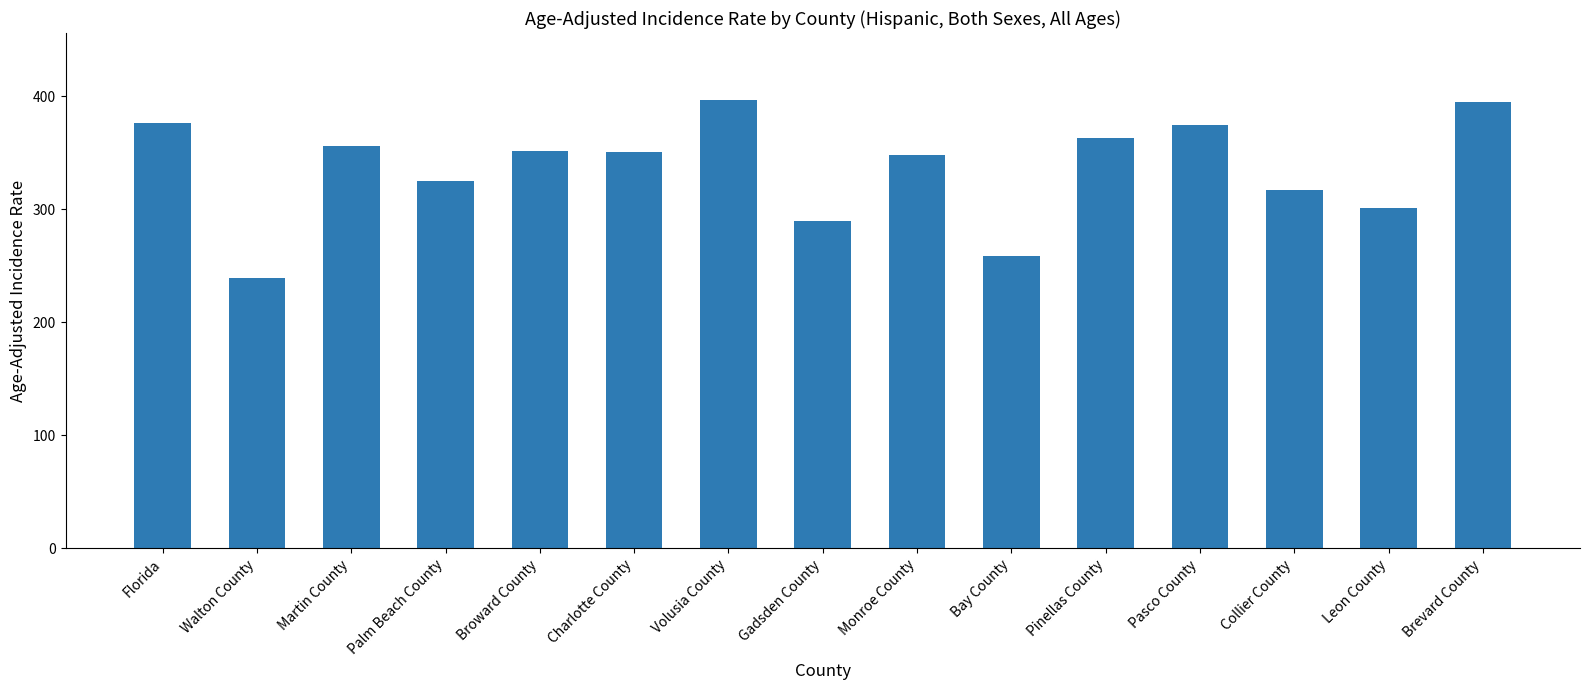

What position from the right is Palm Beach County?

12